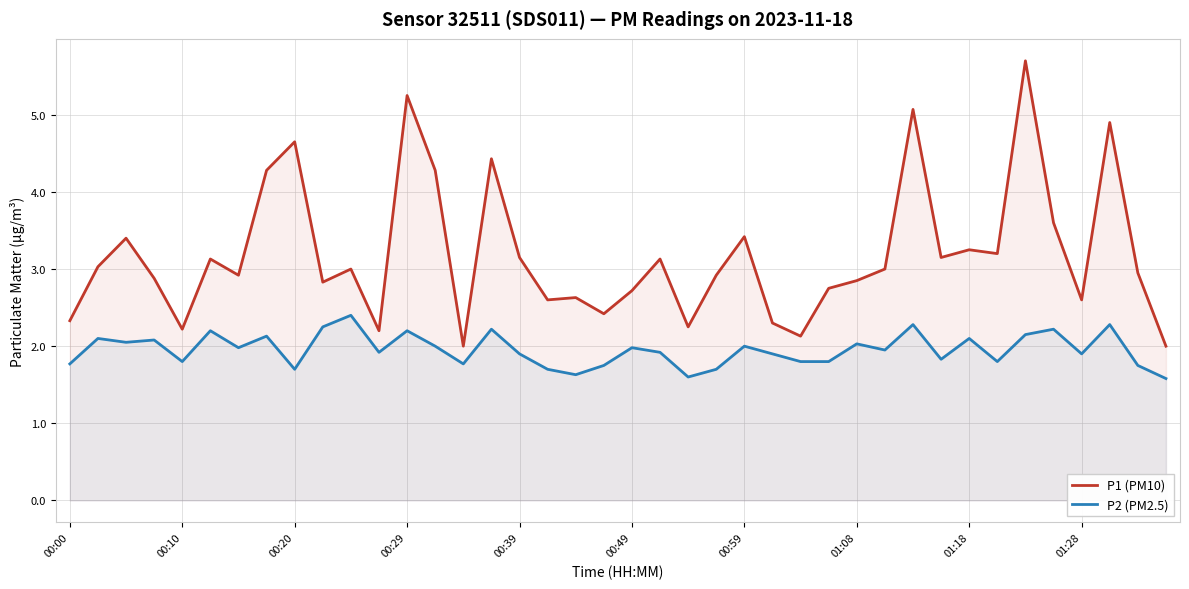

The value of P1 (PM10) at 00:29 is 1.7. True or false?

False